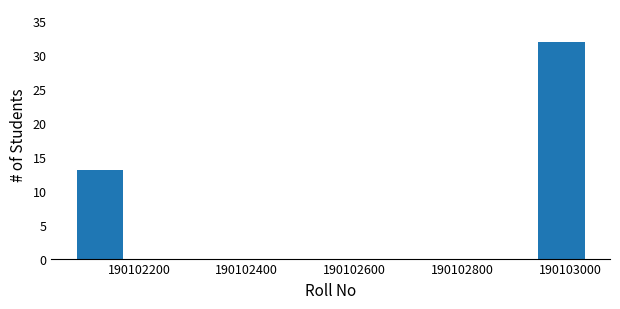

Reading left to right, transcribe this chart: for each bar, give the range it covers on the x-axis and its height. Neither the bar edges nor the heights are printed on the chart, so give them approximately, as read against the axes.

190102080 to 190102180: 13
190102180 to 190102280: 0
190102280 to 190102360: 0
190102360 to 190102460: 0
190102460 to 190102560: 0
190102560 to 190102660: 0
190102660 to 190102740: 0
190102740 to 190102840: 0
190102840 to 190102940: 0
190102940 to 190103040: 32